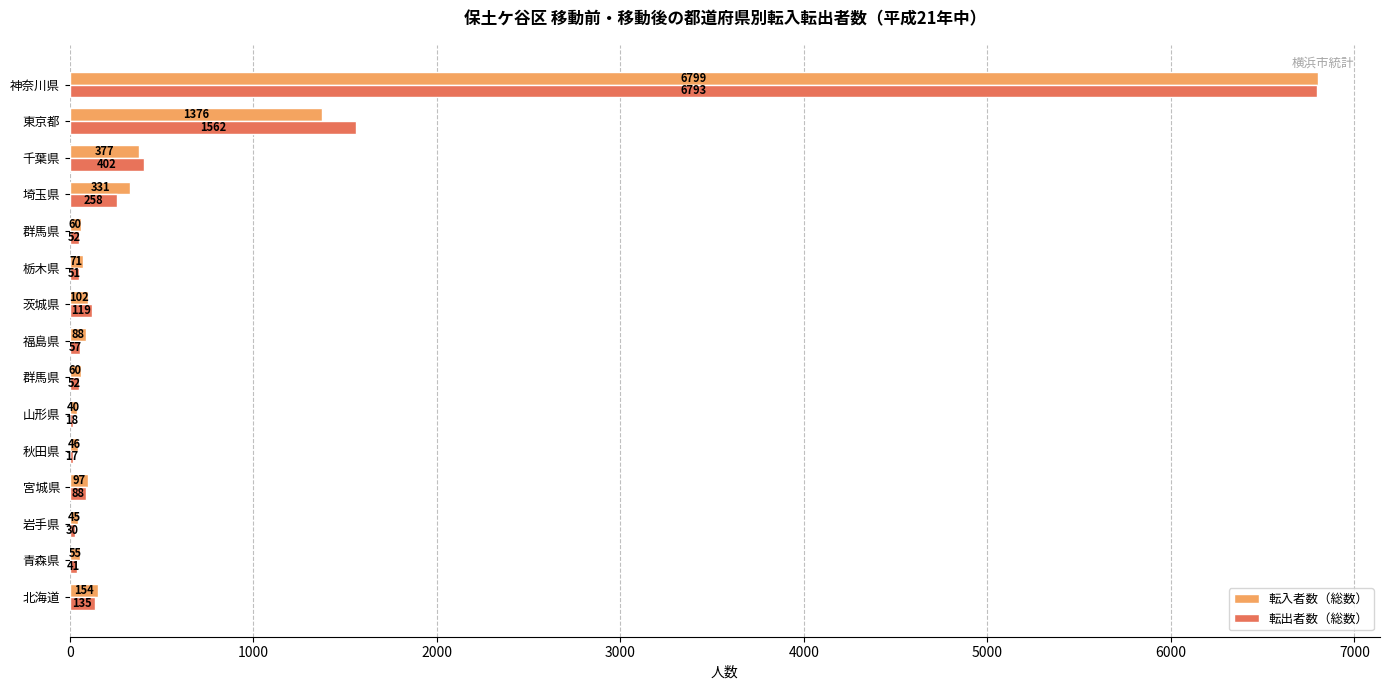

What are all the series names shown in the legend?

転入者数（総数）, 転出者数（総数）